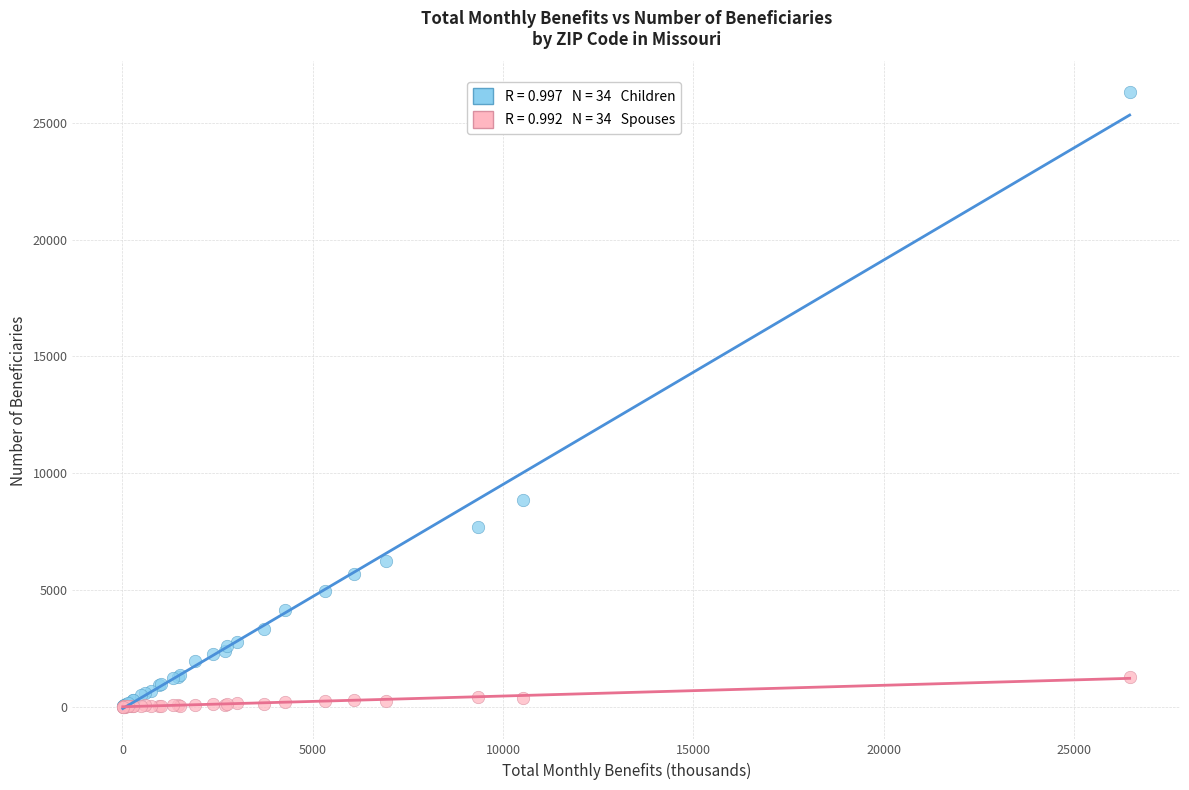

Across all series, what Y value is closest to 13157?

8845